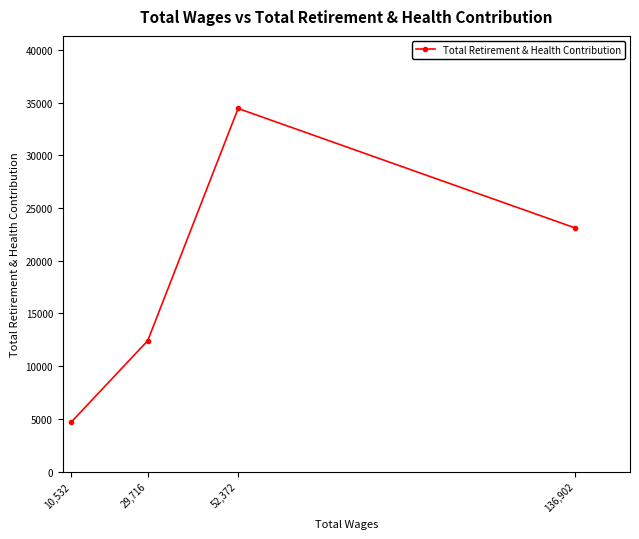

Is this an area chart (filled region under the line)?

No